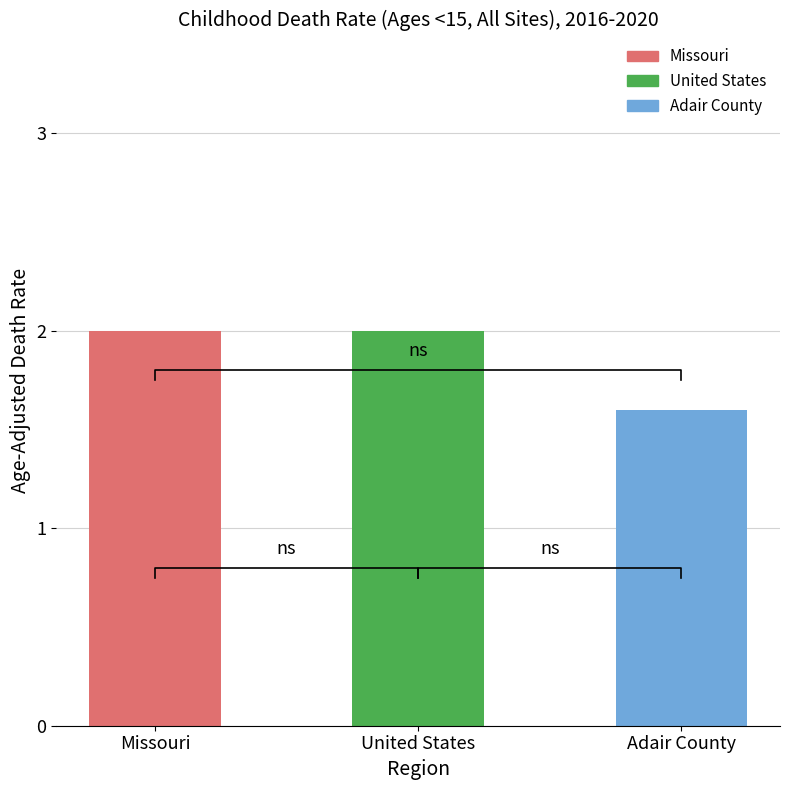

What is the difference between the maximum and minimum values?

0.4